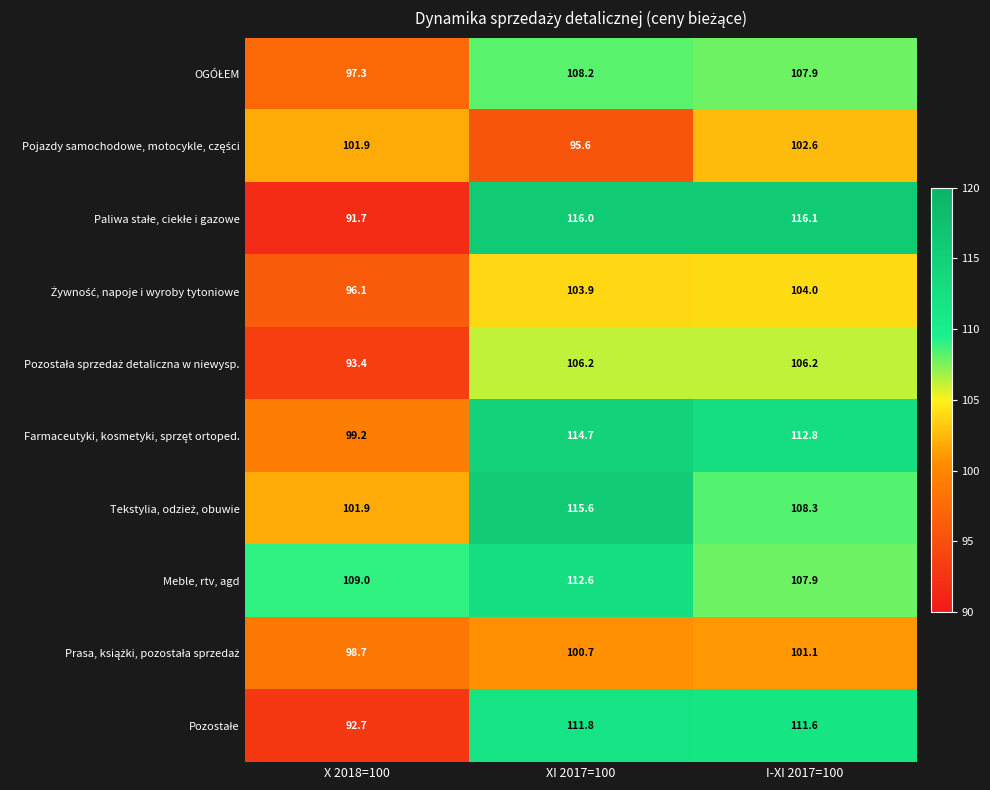

At which category is the sum across all series the highest?

XI 2017=100